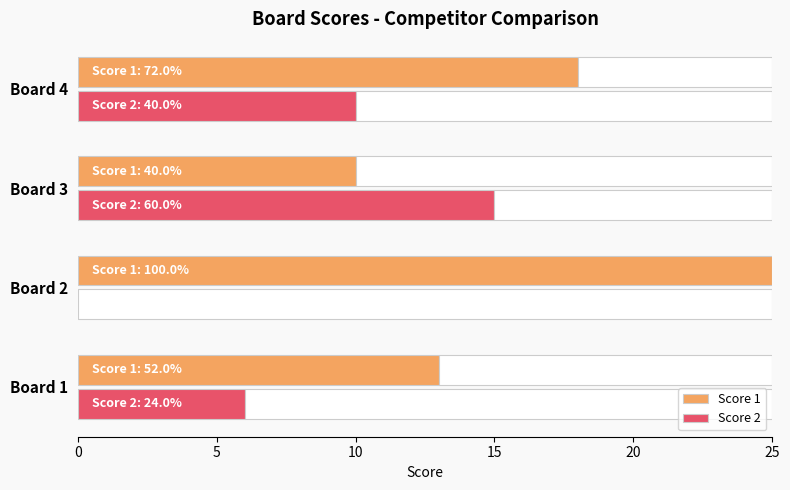

Is it true that Score 2 equals 6 at Board 1?

True